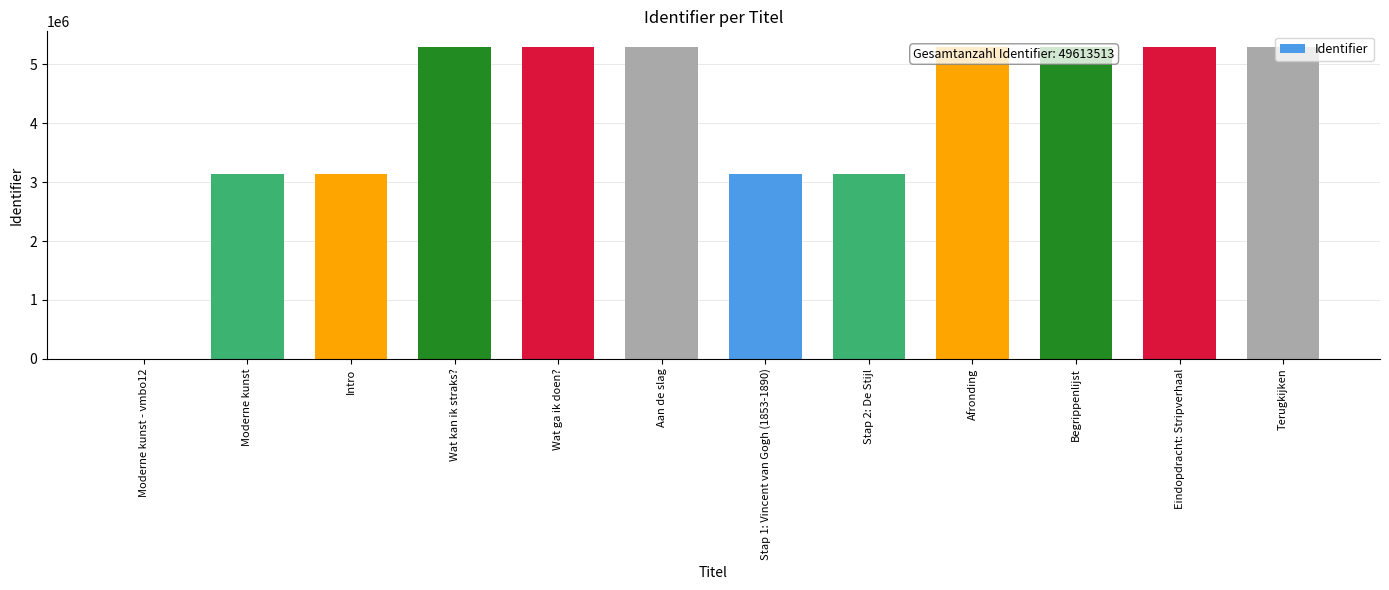

What is the ratio of the value at Wat ga ik doen? to the value at Moderne kunst?

1.7